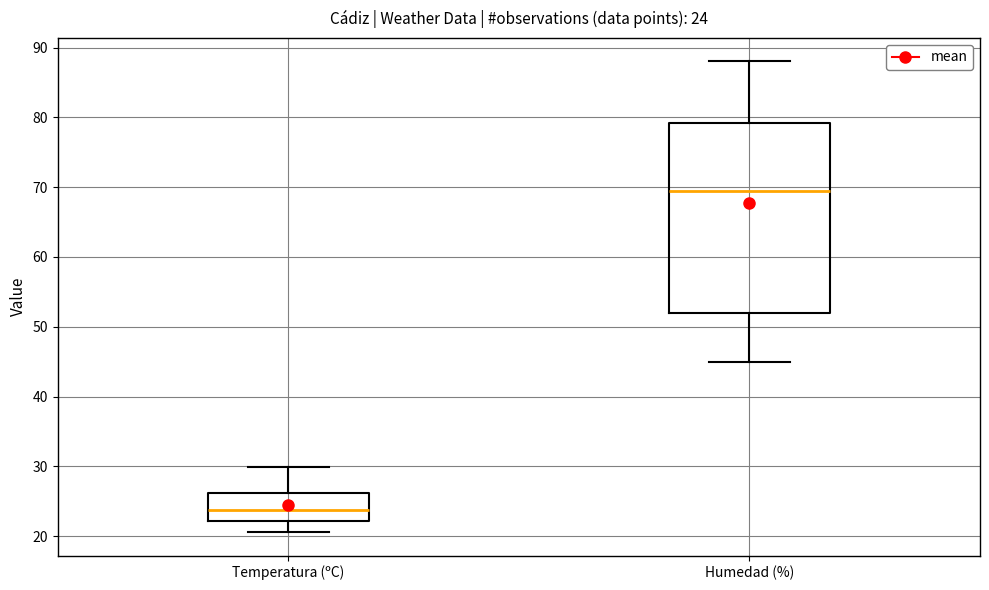

Comparing the boxes themselves (not the whiskers), which one is the tallest?

Humedad (%)